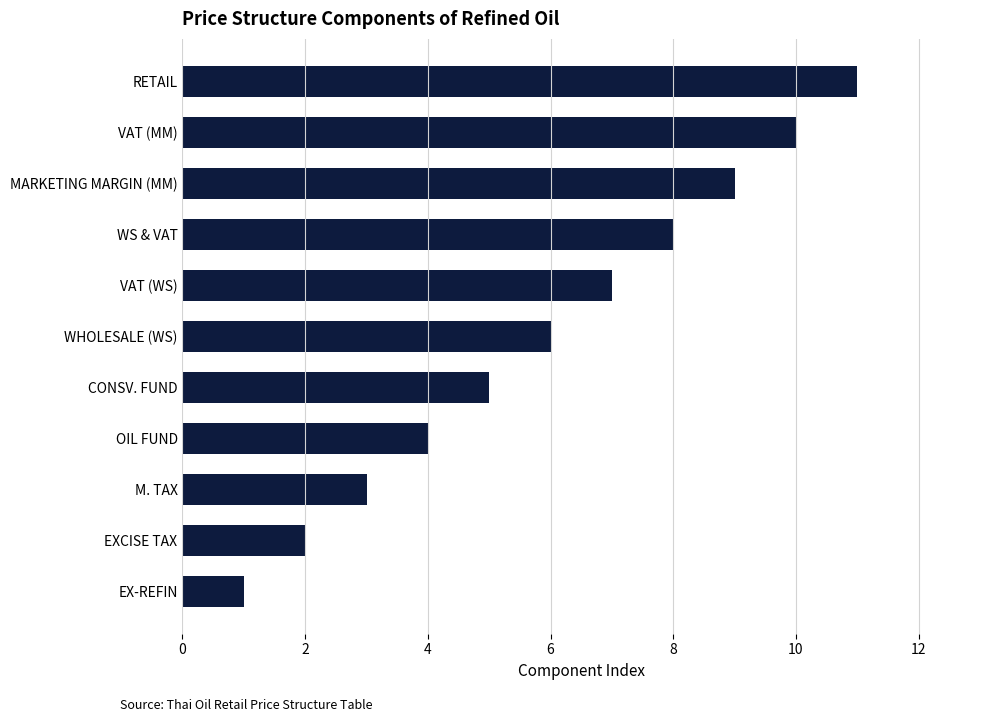

True or false: the data shows 7 at VAT (WS).

True